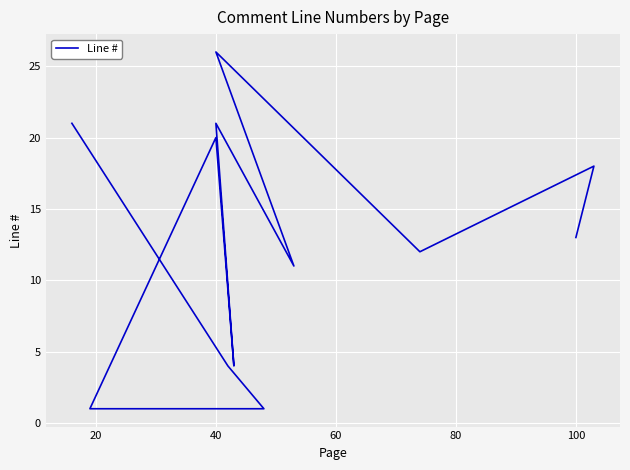

Count the number of categories in the chart.

12